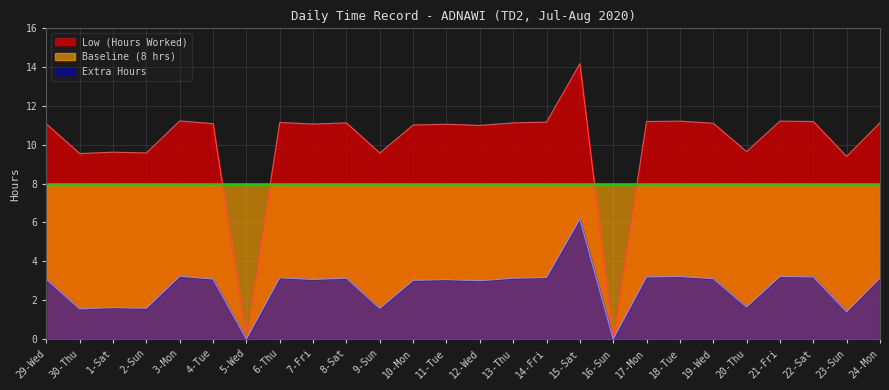

What is the value of the Extra Hours point at the 6th from the left?

3.1